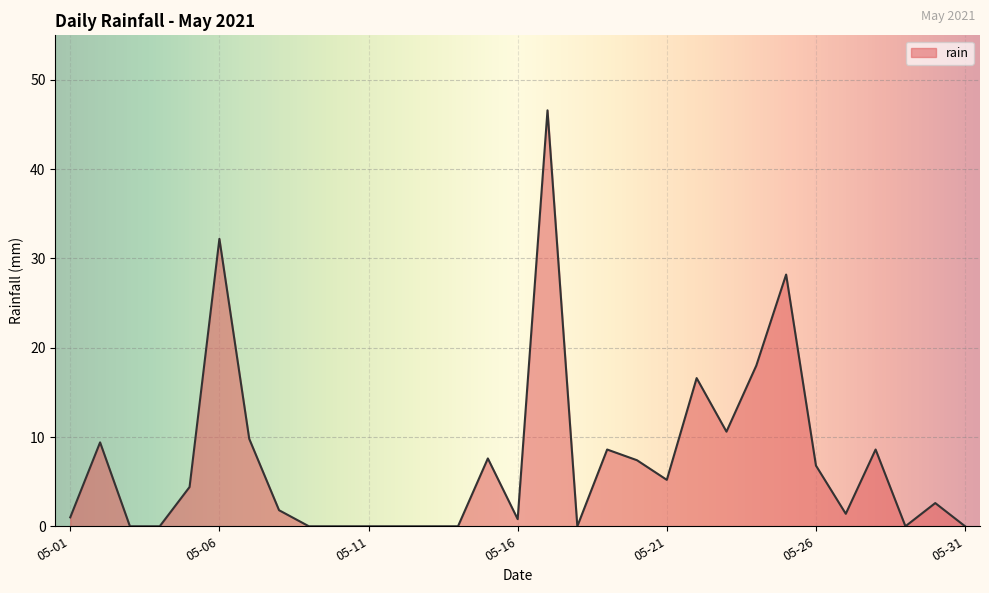

What is the maximum value shown in the chart?

46.6